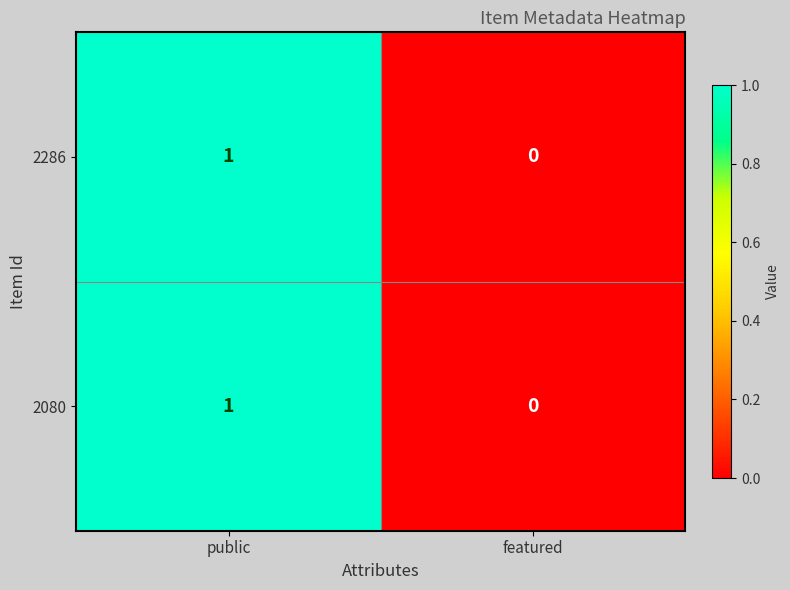

The 2080 series shows -1 at featured. True or false?

False